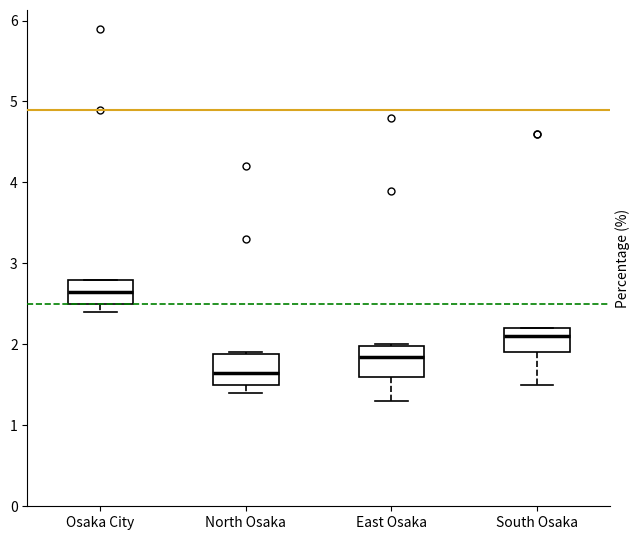

Reading left to right, transcribe this box plot: for each box, give where its median line is, the range the box spans, and where its two whiskers end, as read against the y-axis. The values are not printed on the chart, so give them approximately, as read against the axis.

Osaka City: median 2.7, box 2.5 to 2.8, whiskers 2.4 to 2.8
North Osaka: median 1.7, box 1.5 to 1.9, whiskers 1.4 to 1.9
East Osaka: median 1.9, box 1.6 to 2.0, whiskers 1.3 to 2.0
South Osaka: median 2.1, box 1.9 to 2.2, whiskers 1.5 to 2.2